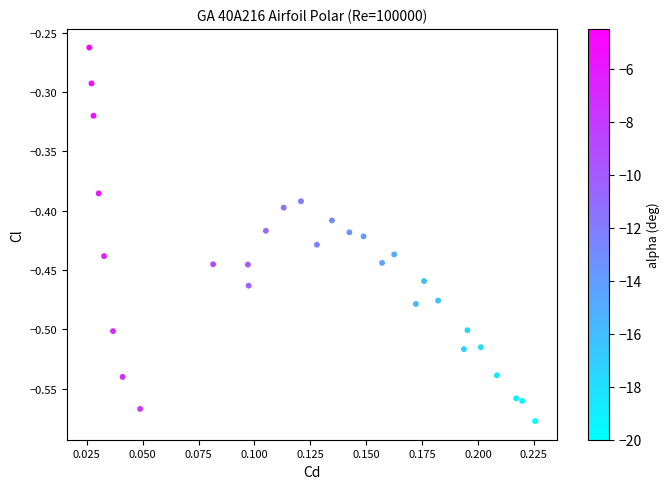

What is the range of Y values (max minus min)?

0.3